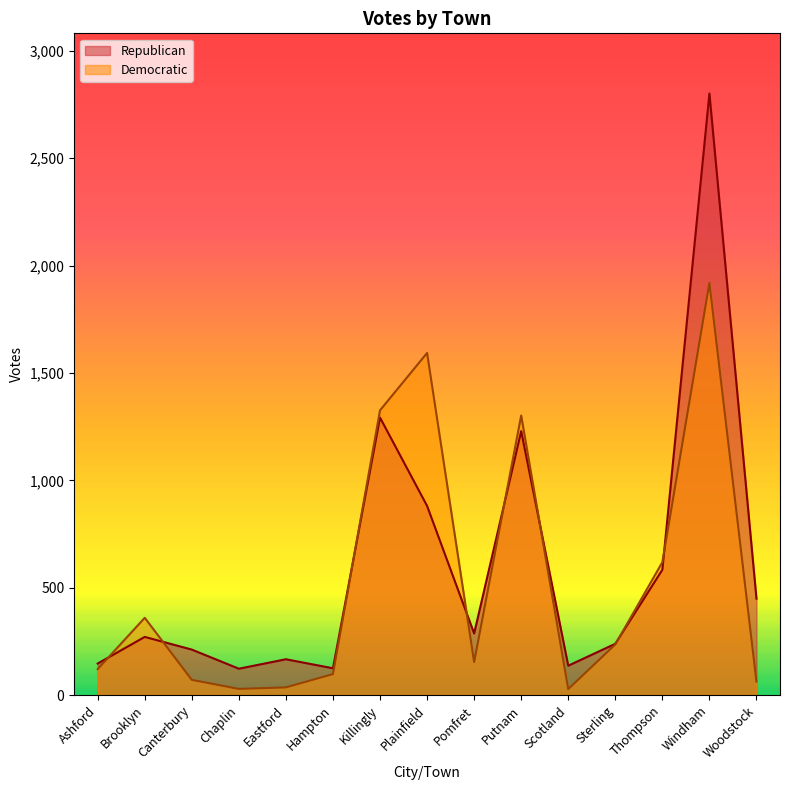

In Republican, how many points are higher than both neighbors (excluding endpoints)?

5